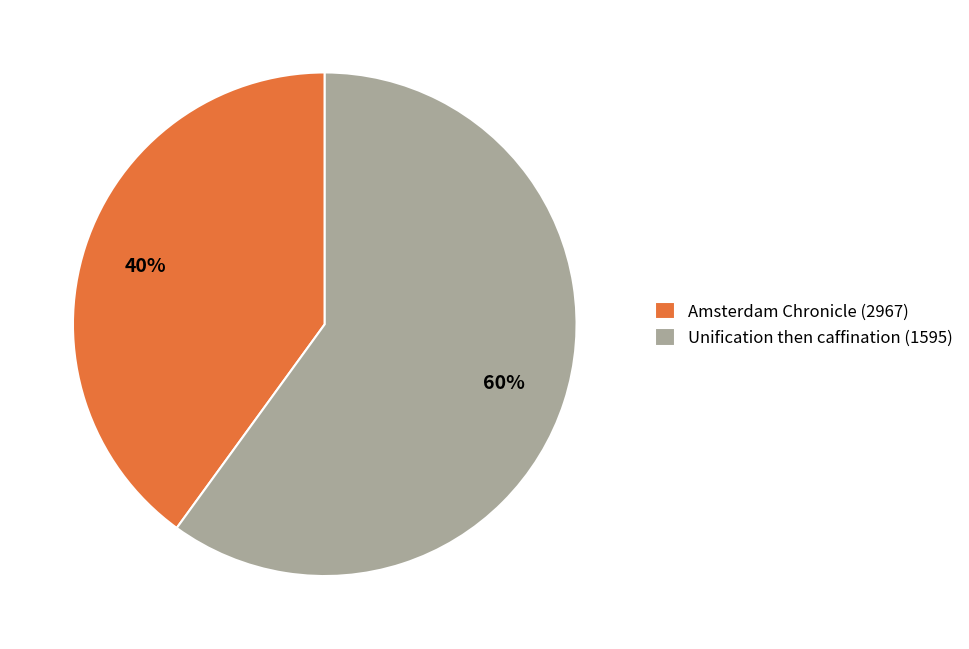

How many slices are in this pie chart?

2